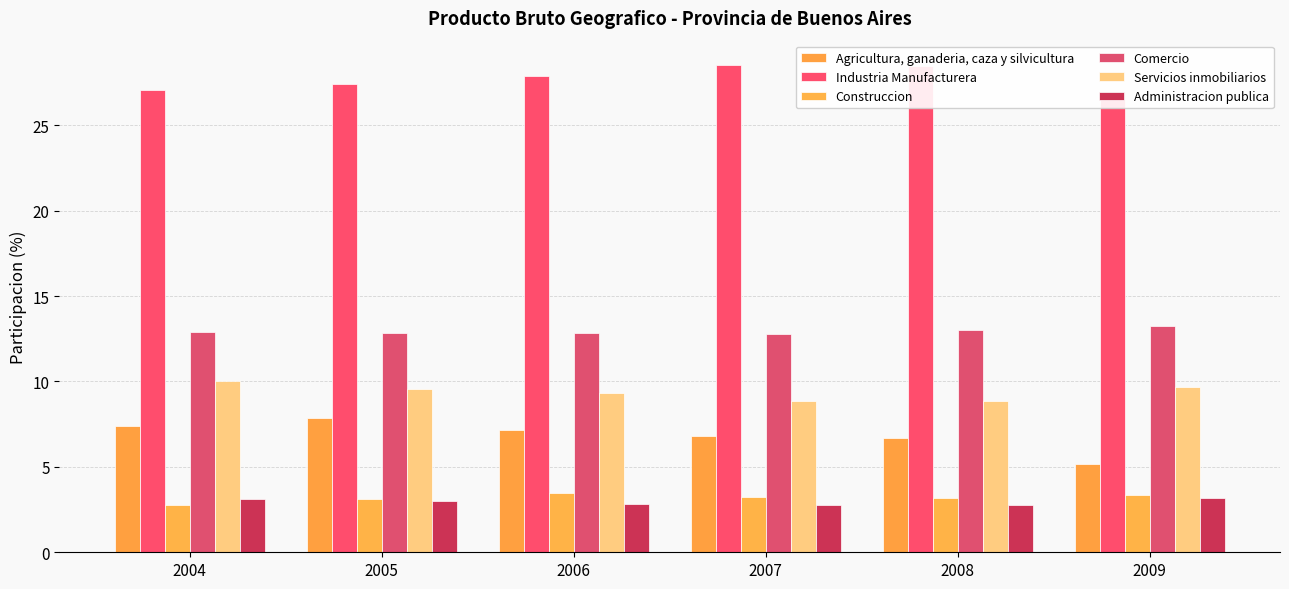

Reading left to right, transcribe all the data shown in this chart.

Agricultura, ganaderia, caza y silvicultura: 2004=7.4	2005=7.8	2006=7.1	2007=6.8	2008=6.7	2009=5.2
Industria Manufacturera: 2004=27.1	2005=27.4	2006=27.9	2007=28.5	2008=28.4	2009=26.9
Construccion: 2004=2.8	2005=3.1	2006=3.5	2007=3.2	2008=3.2	2009=3.4
Comercio: 2004=12.9	2005=12.8	2006=12.8	2007=12.8	2008=13.0	2009=13.2
Servicios inmobiliarios: 2004=10.0	2005=9.6	2006=9.3	2007=8.9	2008=8.8	2009=9.7
Administracion publica: 2004=3.1	2005=3.0	2006=2.8	2007=2.8	2008=2.8	2009=3.2